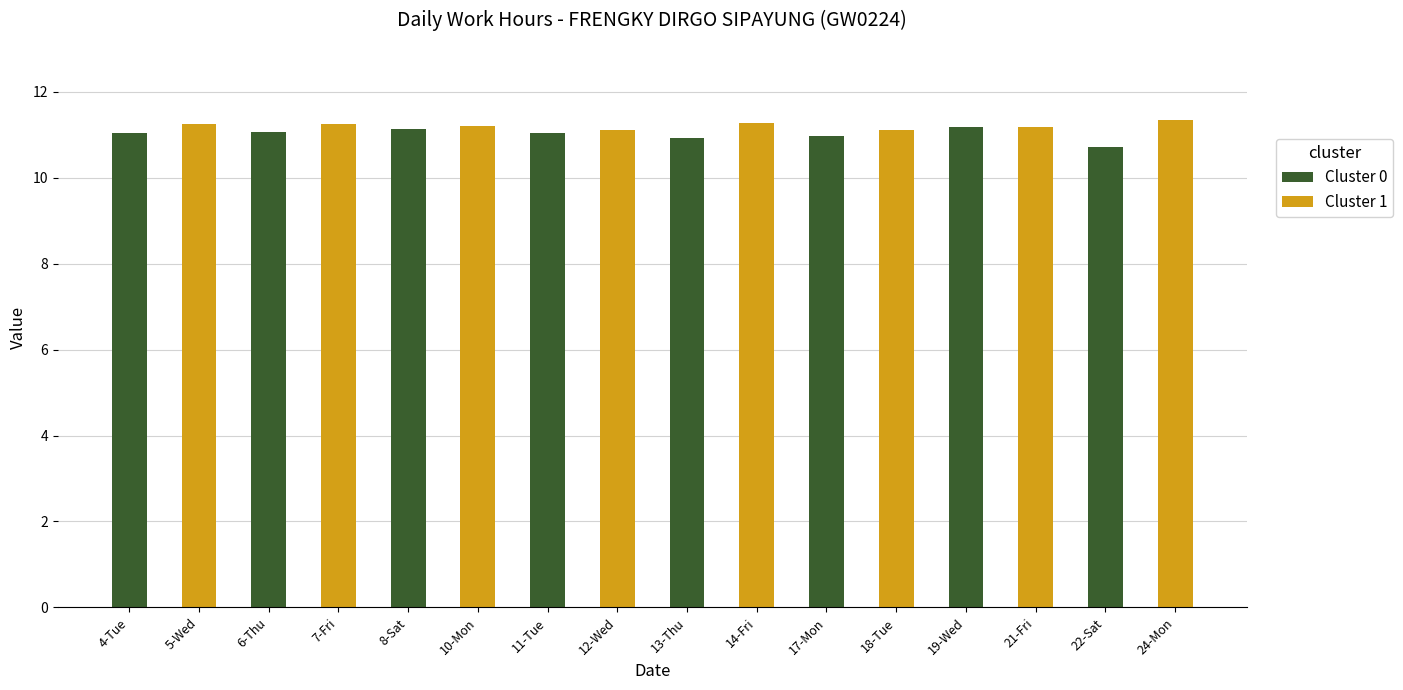

What is the average value?

11.1